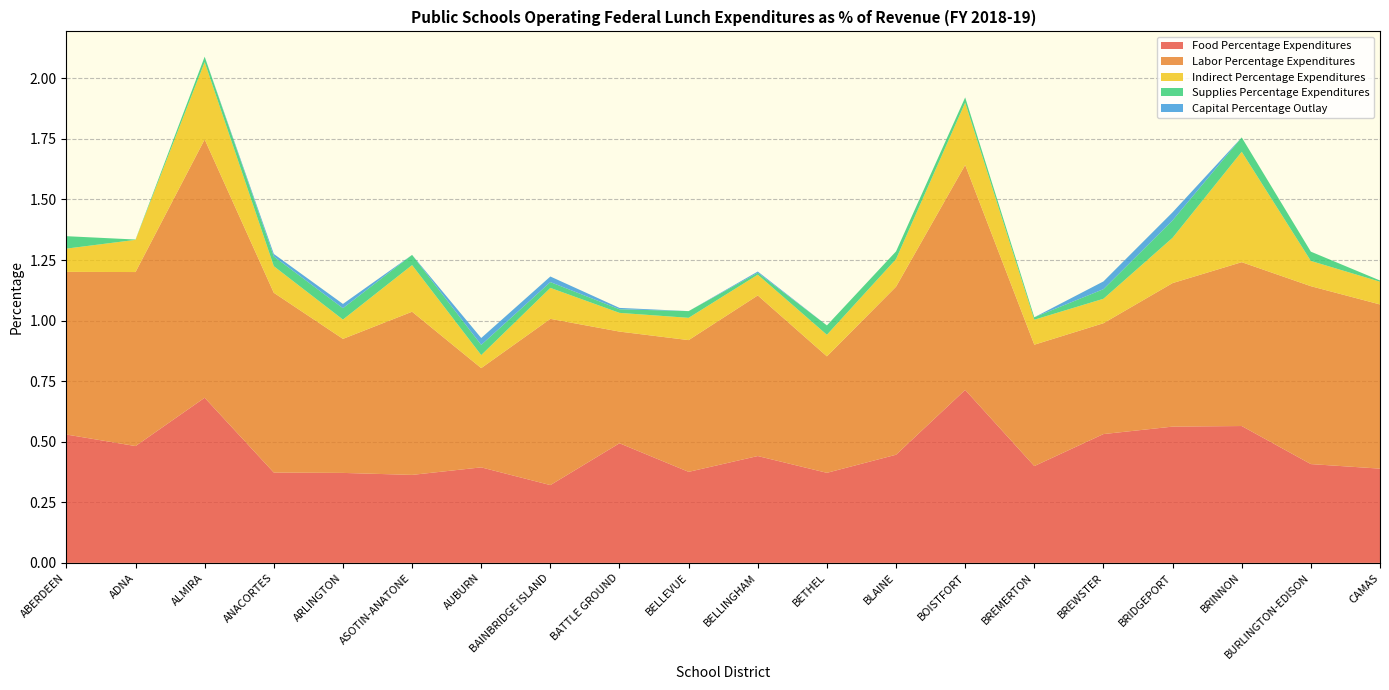

Reading right to left, transcribe all the data shown in this chart.

Food Percentage Expenditures: 0.4	0.4	0.6	0.6	0.5	0.4	0.7	0.4	0.4	0.4	0.4	0.5	0.3	0.4	0.4	0.4	0.4	0.7	0.5	0.5
Labor Percentage Expenditures: 0.7	0.7	0.7	0.6	0.5	0.5	0.9	0.7	0.5	0.7	0.5	0.5	0.7	0.4	0.7	0.6	0.7	1.1	0.7	0.7
Indirect Percentage Expenditures: 0.1	0.1	0.5	0.2	0.1	0.1	0.3	0.1	0.1	0.1	0.1	0.1	0.1	0.1	0.2	0.1	0.1	0.3	0.1	0.1
Supplies Percentage Expenditures: 0.0	0.0	0.1	0.1	0.0	0.0	0.0	0.0	0.0	0.0	0.0	0.0	0.0	0.0	0.0	0.0	0.0	0.0	0.0	0.1
Capital Percentage Outlay: 0.0	0.0	0.0	0.0	0.0	0.0	0.0	0.0	0.0	0.0	0.0	0.0	0.0	0.0	0.0	0.0	0.0	0.0	0.0	0.0